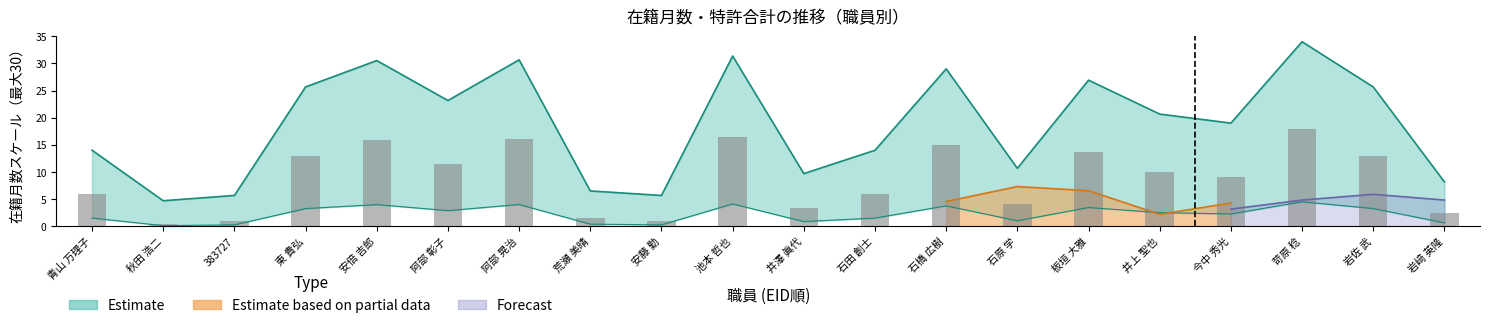

Is it true that the value at 東 貴弘 is 11.0?

False